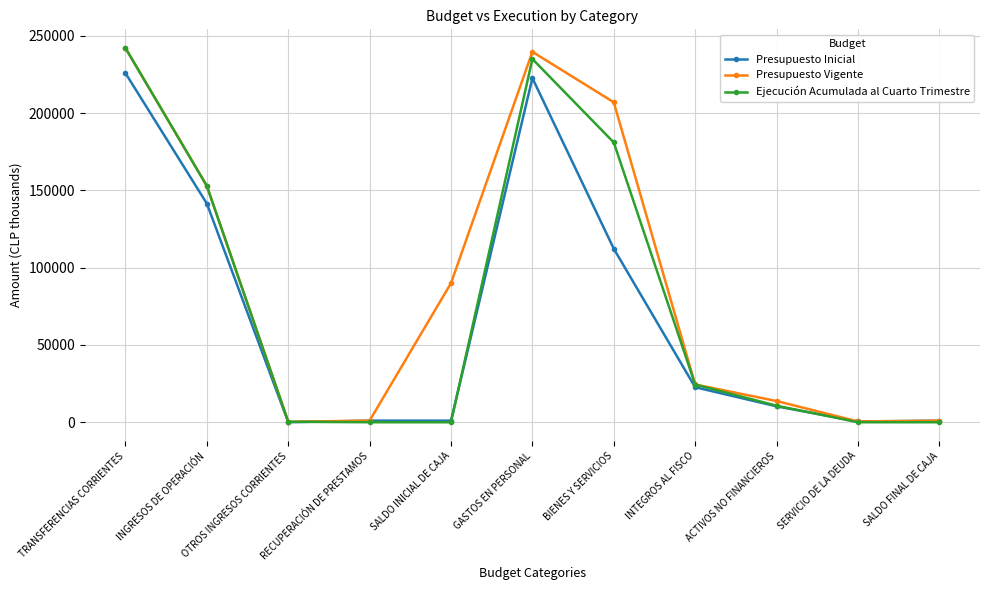

What is the difference between the Presupuesto Inicial values at BIENES Y SERVICIOS and INGRESOS DE OPERACIÓN?

29212